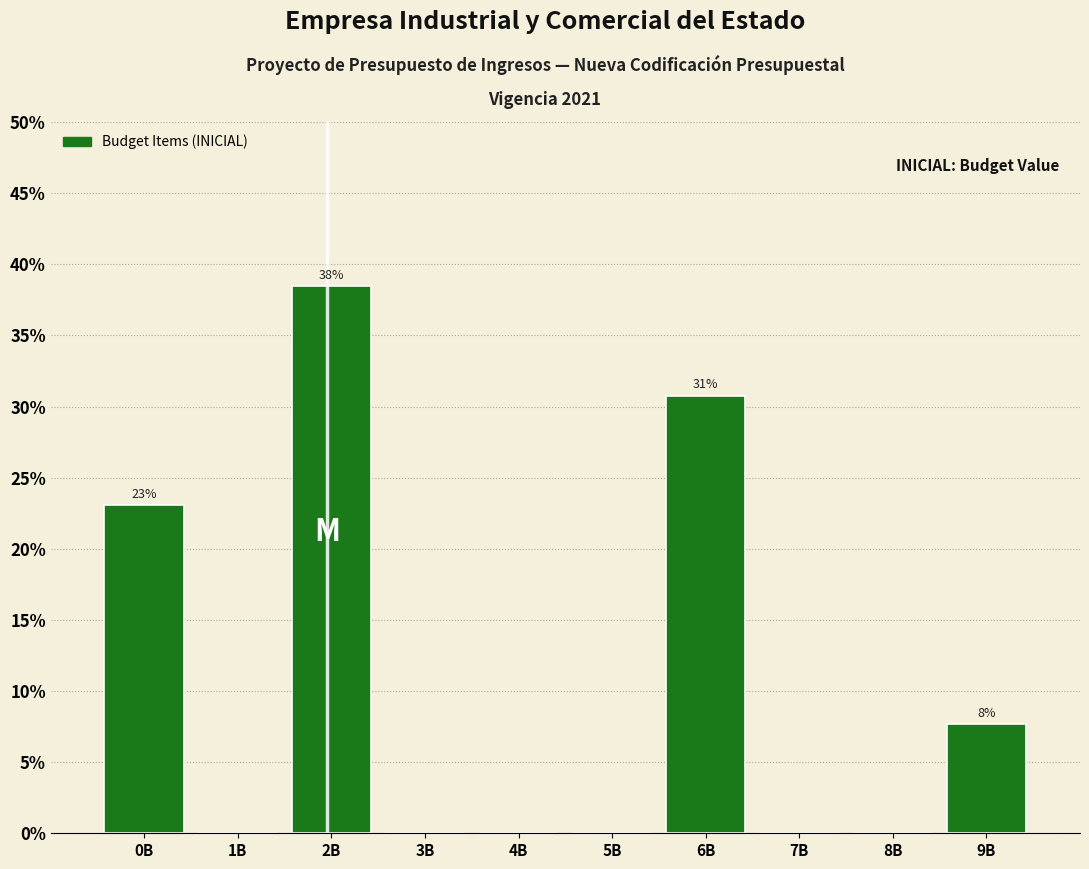

Reading left to right, list all the values displayed in this chart.

0B=23.1	1B=0.0	2B=38.5	3B=0.0	4B=0.0	5B=0.0	6B=30.8	7B=0.0	8B=0.0	9B=7.7